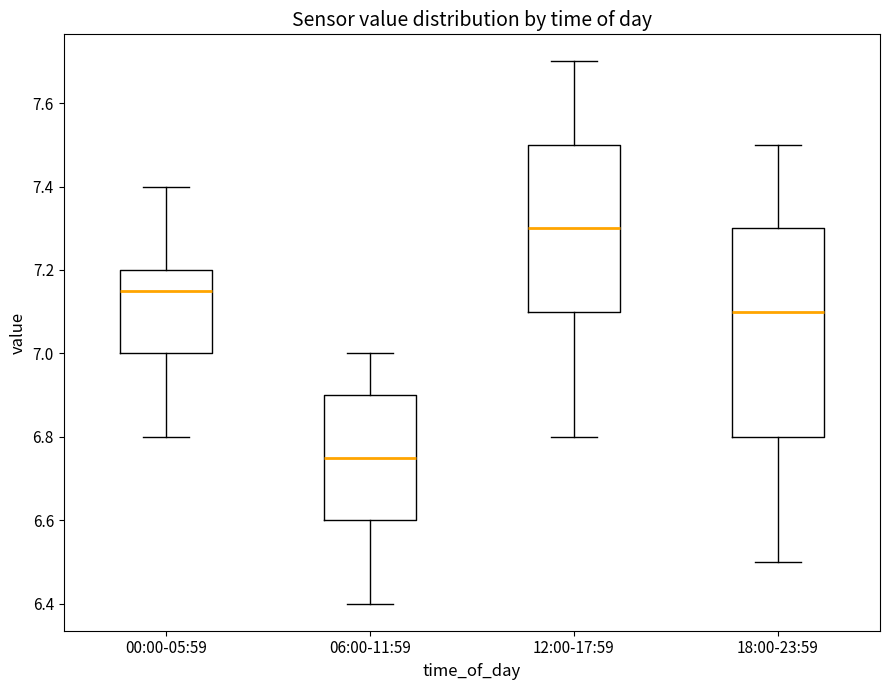

Reading left to right, read every box against the y-axis: the position of its median line, the range the box covers, and the ends of its whiskers. The values are not printed on the chart, so give them approximately, as read against the axis.

00:00-05:59: median 7.16, box 7.00 to 7.20, whiskers 6.80 to 7.40
06:00-11:59: median 6.76, box 6.60 to 6.90, whiskers 6.40 to 7.00
12:00-17:59: median 7.30, box 7.10 to 7.50, whiskers 6.80 to 7.70
18:00-23:59: median 7.10, box 6.80 to 7.30, whiskers 6.50 to 7.50